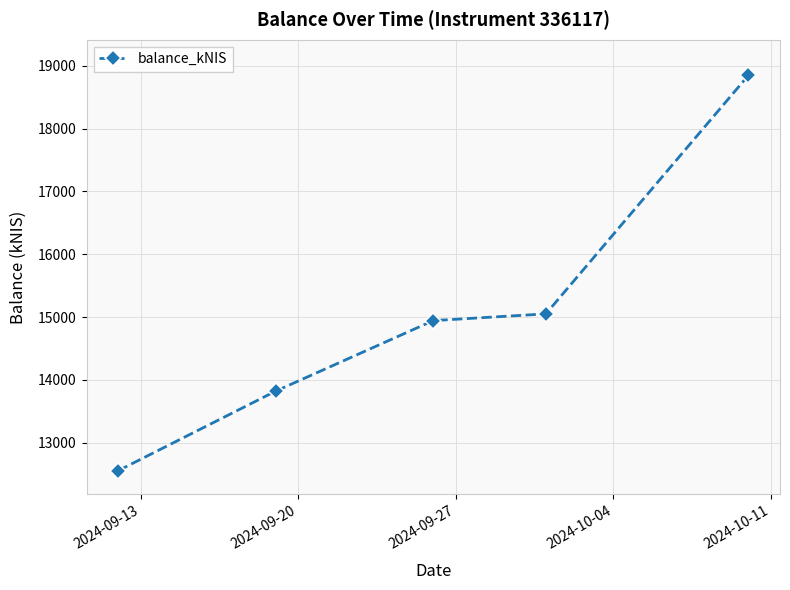

True or false: there are more than 2 points higher than both neighbors.

False